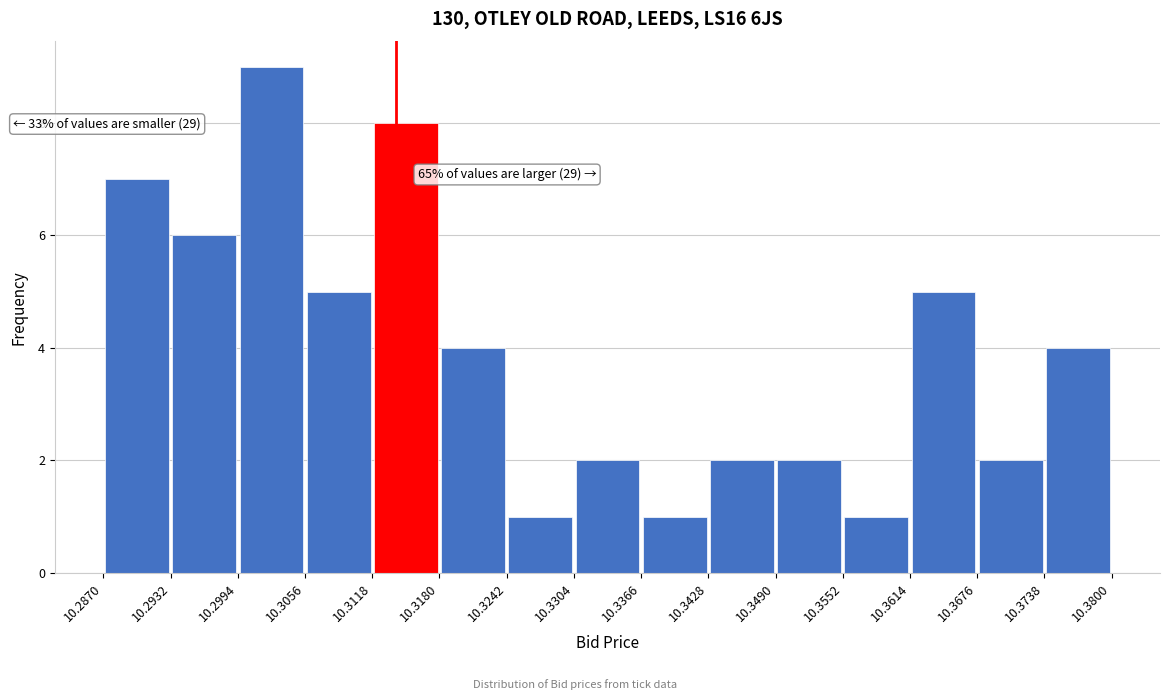

Which range on the x-axis has the tallest bar?

10.2994 to 10.3056